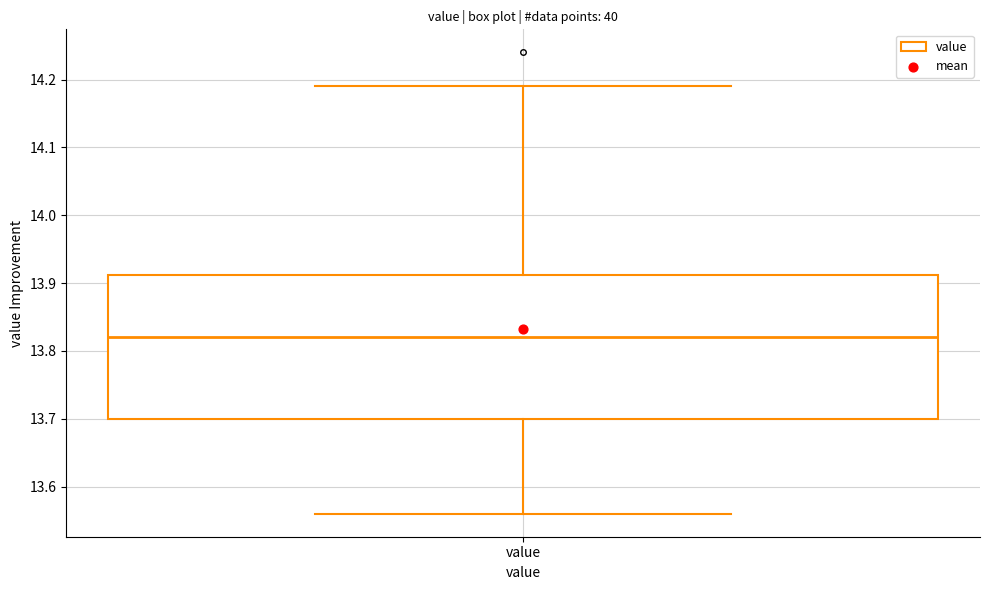

Where does the upper whisker of the box for value end on the y-axis? The values are not printed on the chart, so give them approximately, as read against the axis.

14.19